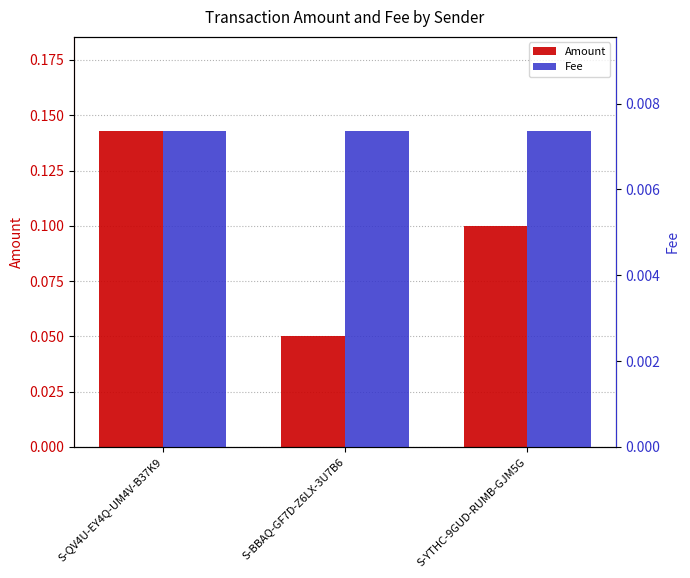

Count the Amount values in the range 0 to 1.

3